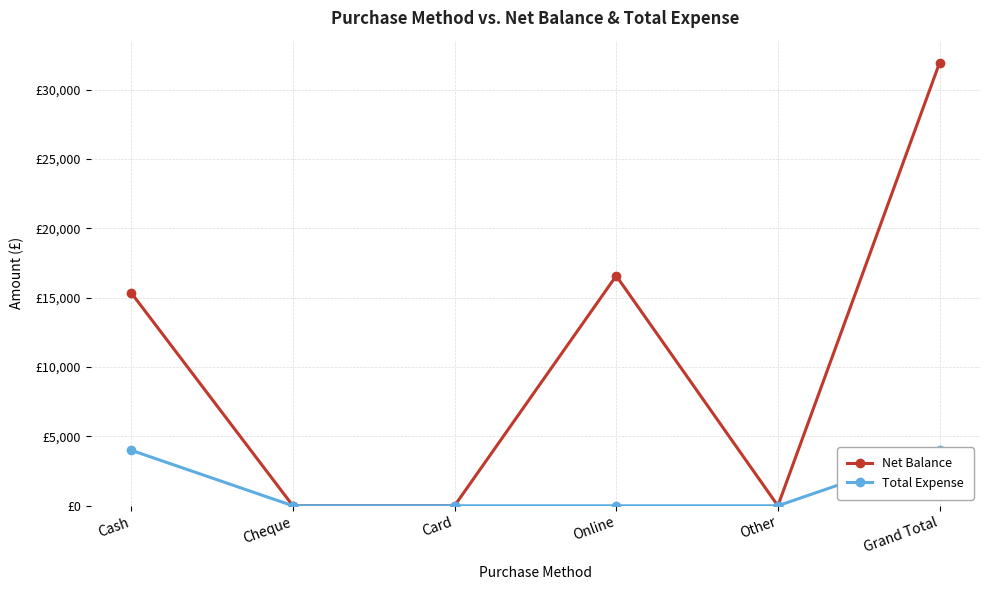

List the series in order of their overall mean, highest first.

Net Balance, Total Expense